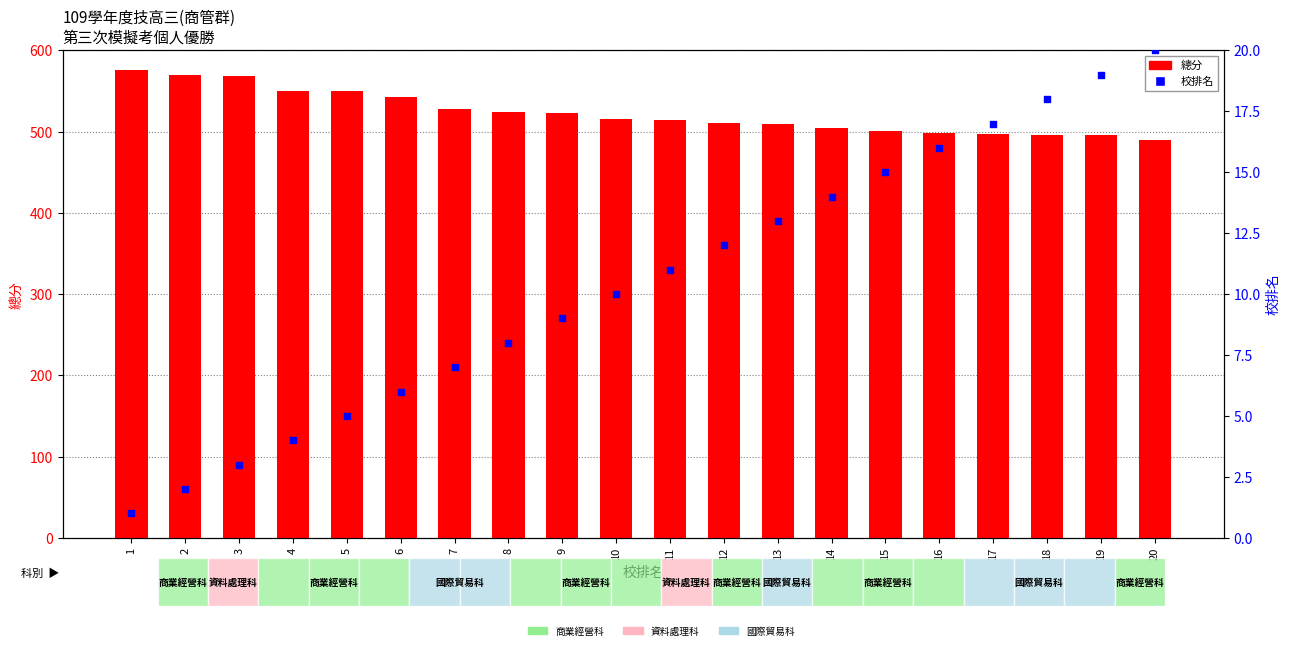

At which category is the sum across all series the highest?

1